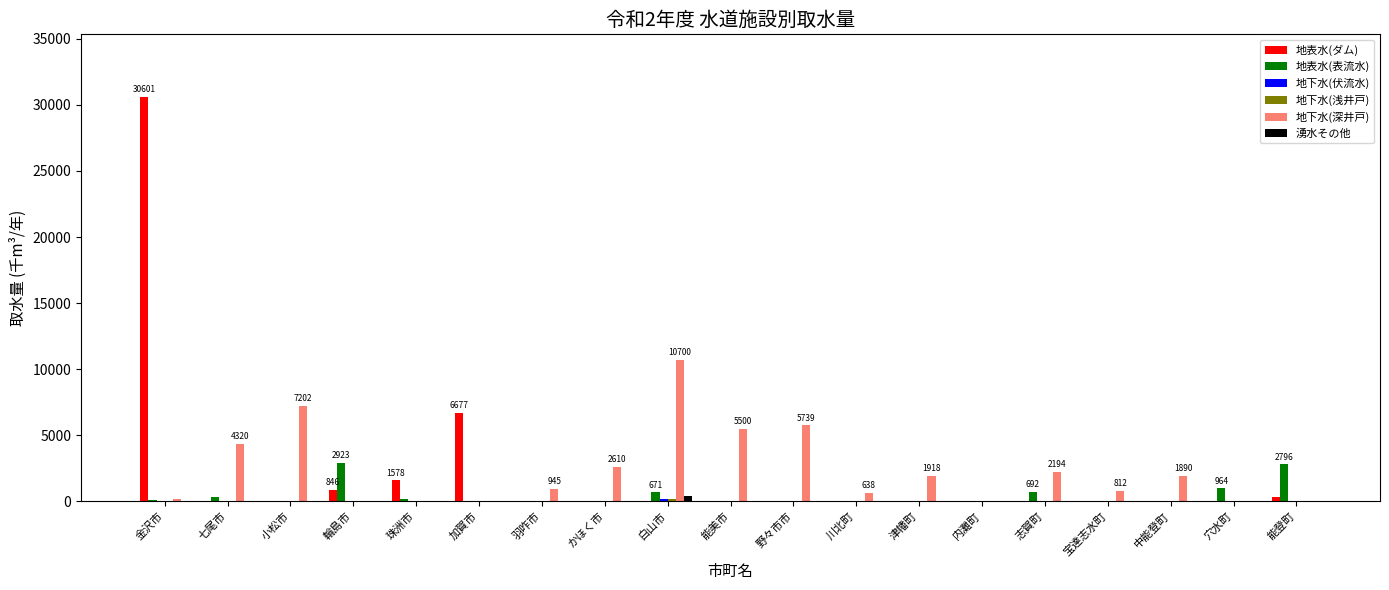

At which category is the sum across all series the highest?

金沢市